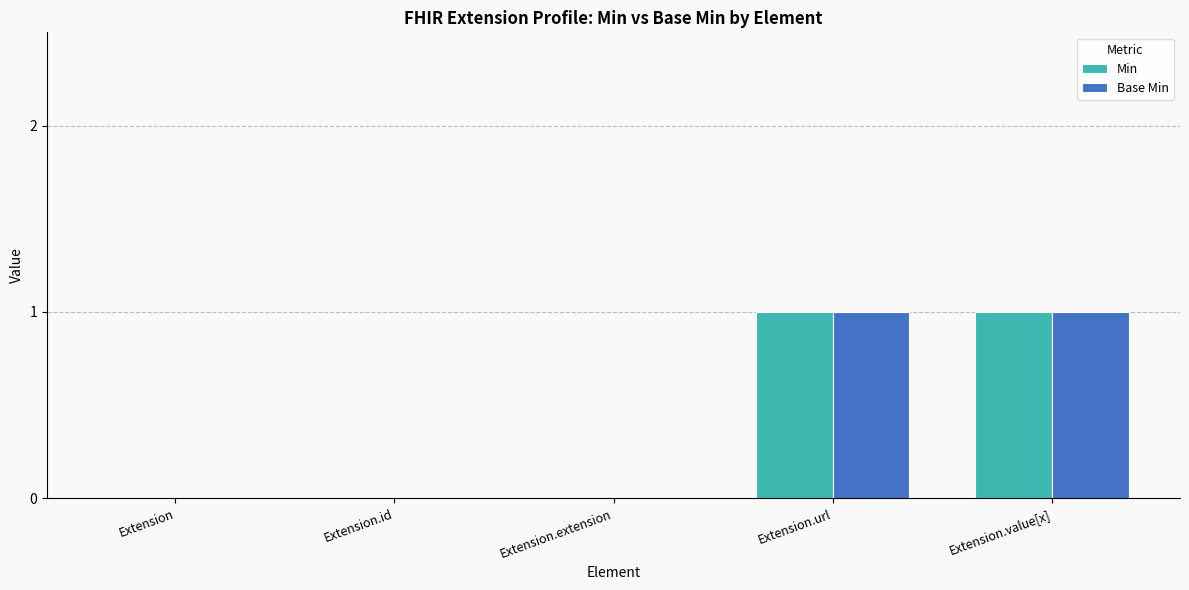

Is it true that Base Min equals 2 at Extension.url?

False